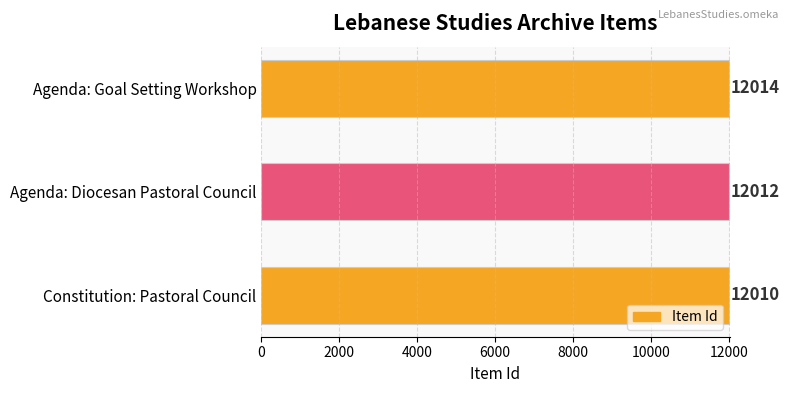

The chart shows a value of 12014 at Agenda: Goal Setting Workshop. True or false?

True